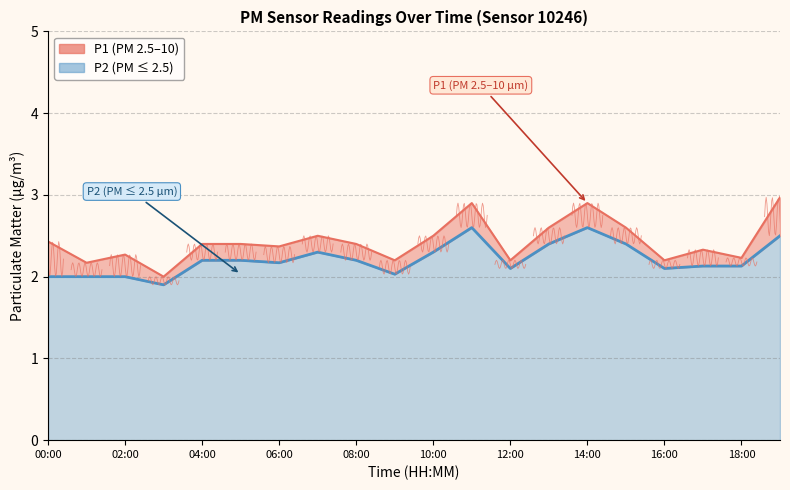

Rank the series at 05:00 from highest to lowest value.

P1, P2